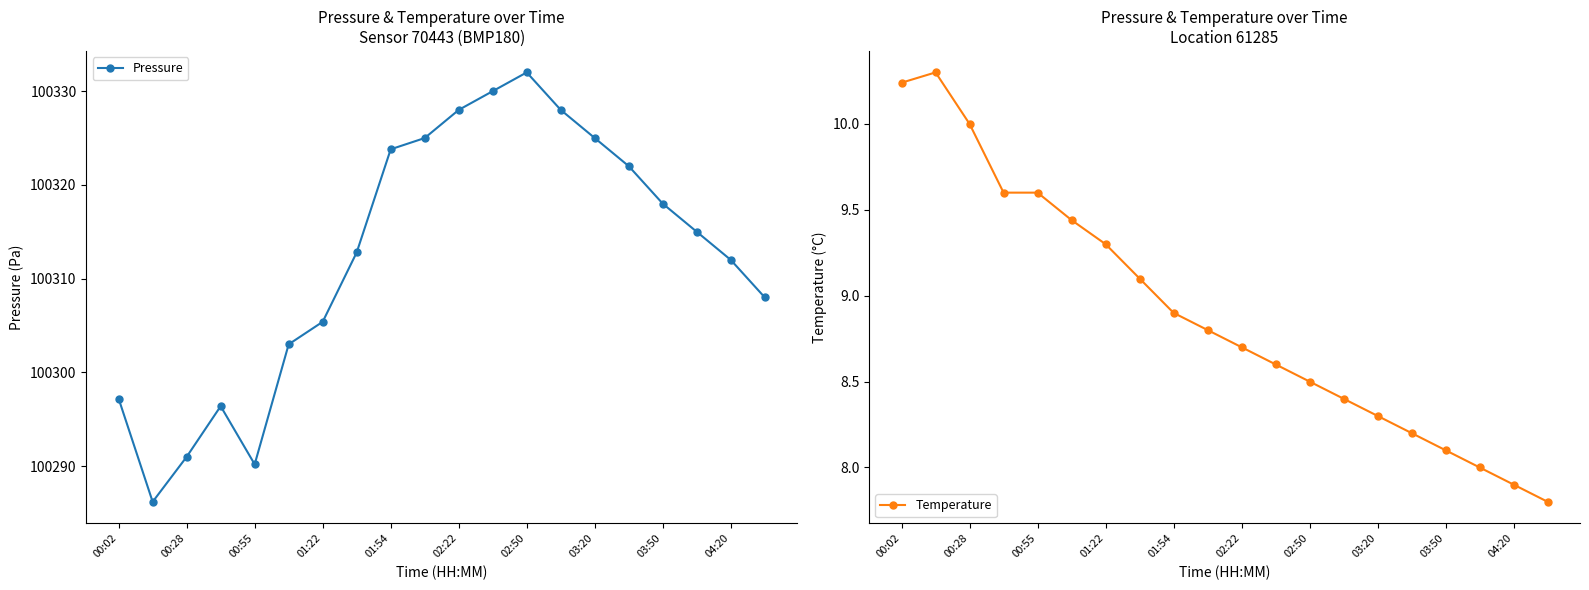

The value of Pressure at 00:28 is 100291.0. True or false?

True